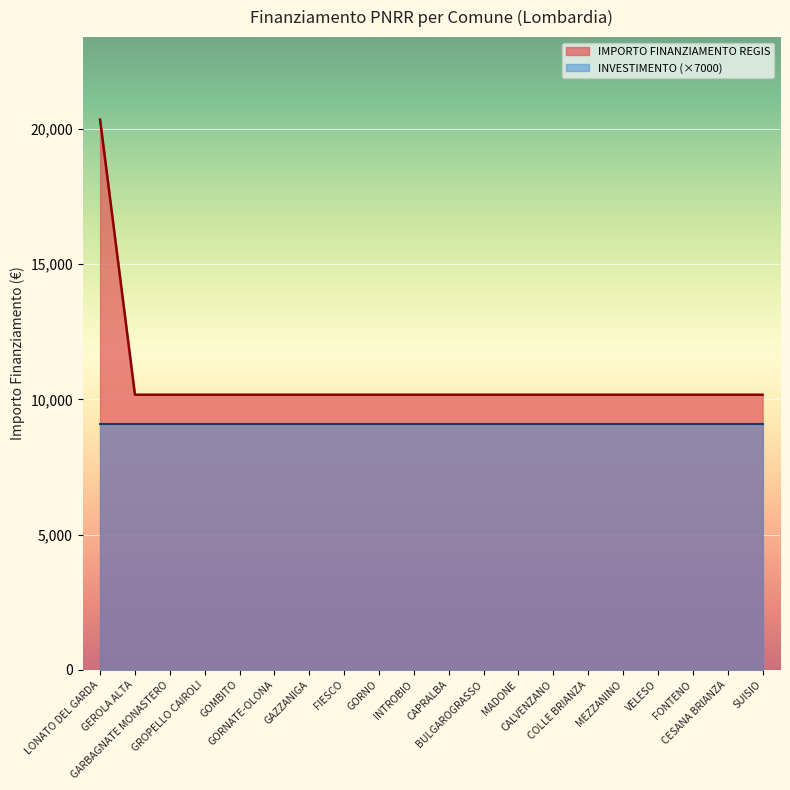

Reading left to right, what are all the values shown in this chart?

20344	10172	10172	10172	10172	10172	10172	10172	10172	10172	10172	10172	10172	10172	10172	10172	10172	10172	10172	10172